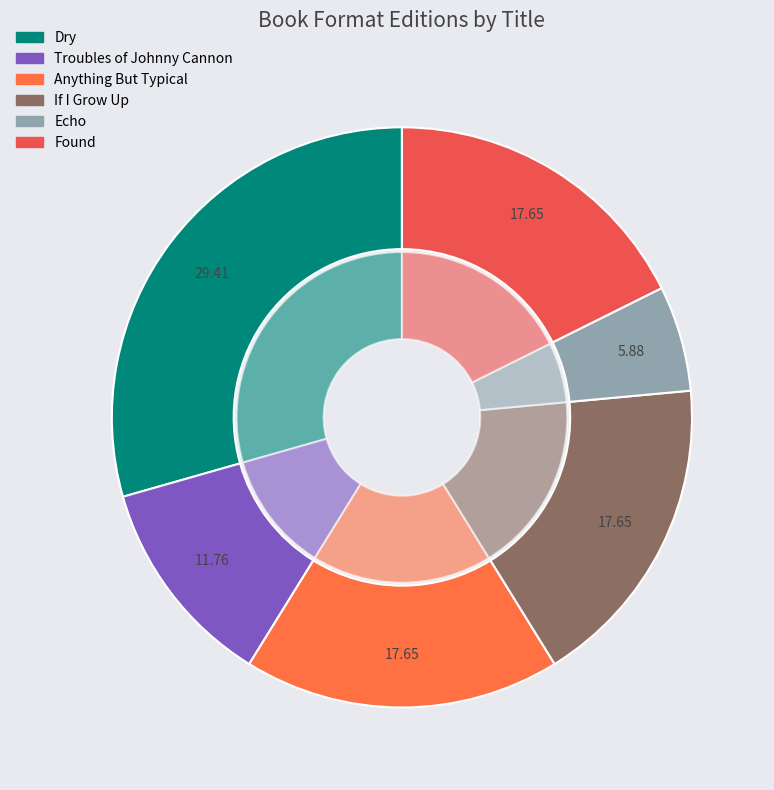

To the nearest percent, what is the difference between the largest and smallest slice percentages?

24%